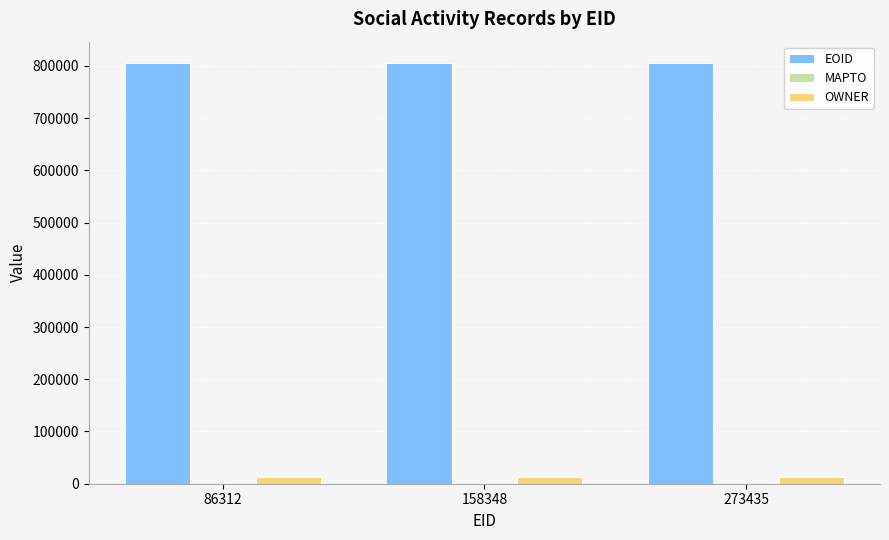

What is the difference between the highest and lowest values at 273435?

793519